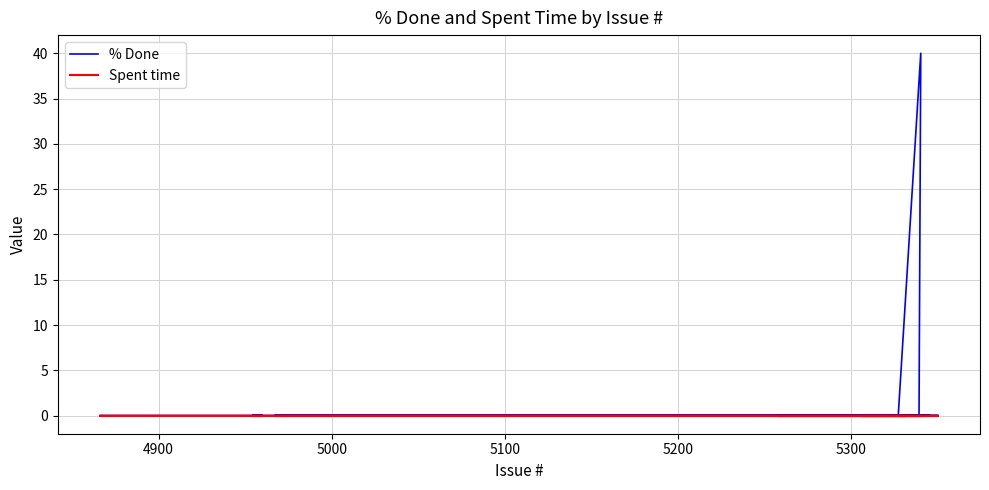

True or false: Spent time and % Done cross at least once.

False